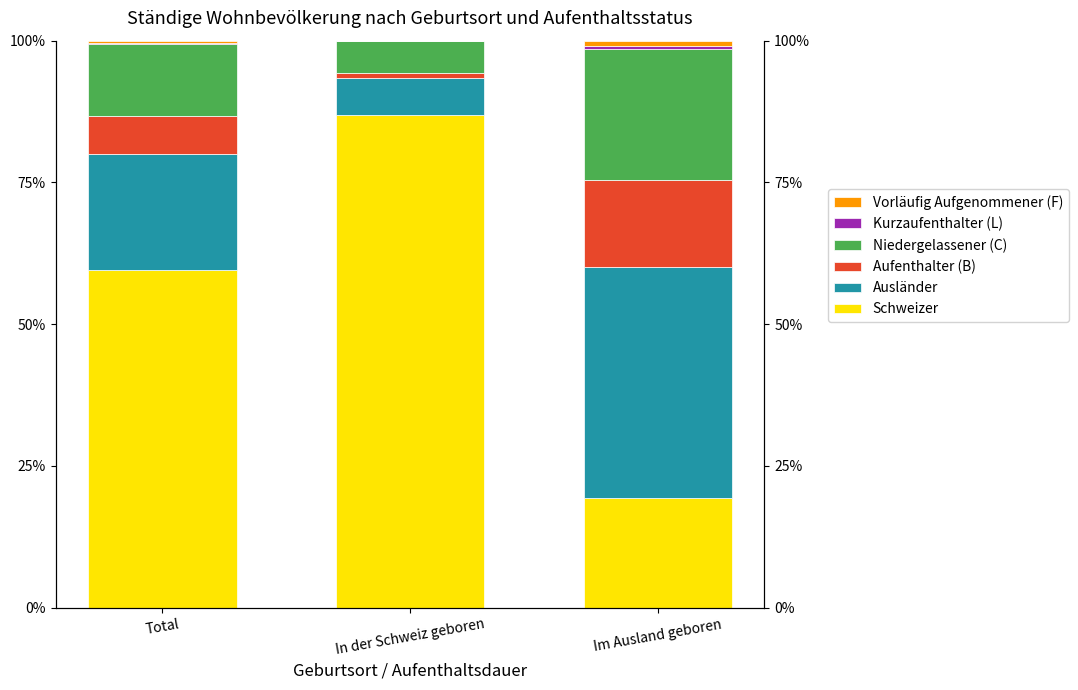

How many groups of bars are there?

3